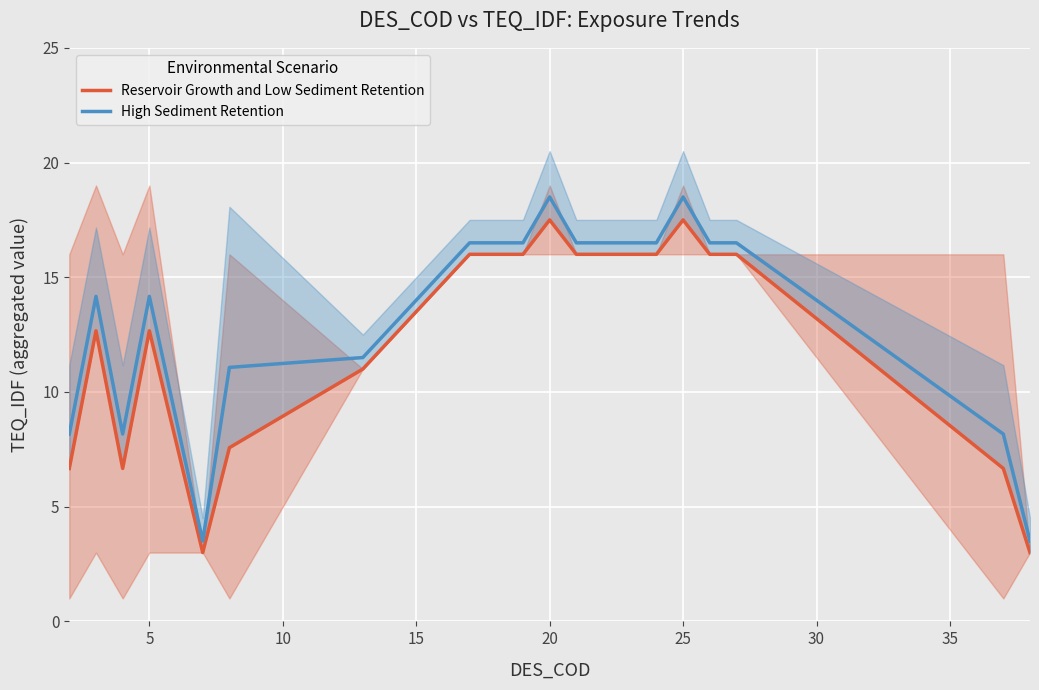

True or false: High Sediment Retention has a value of 7.4 at 5.

False